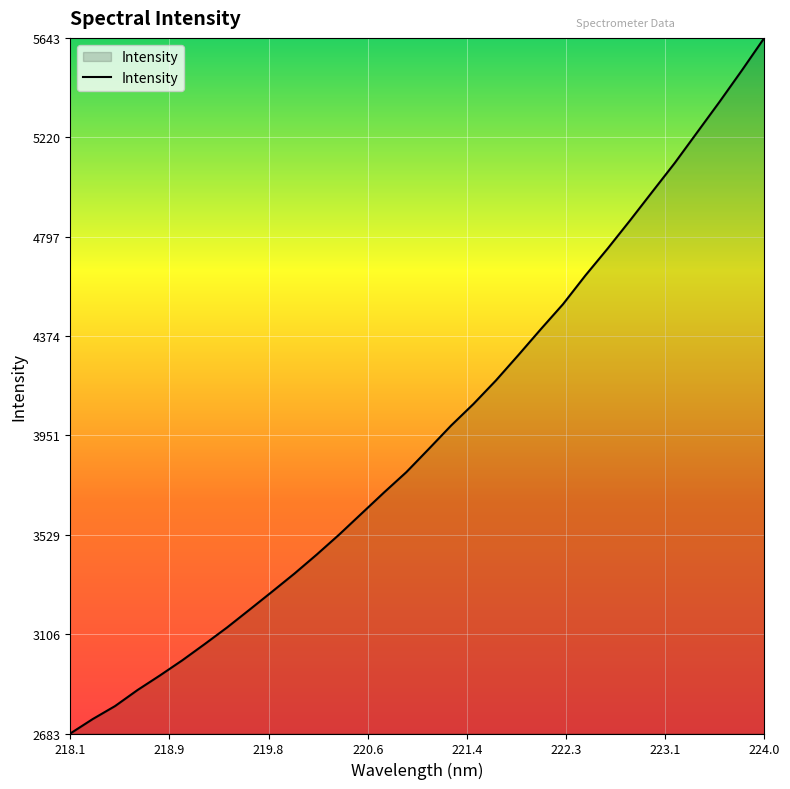

What is the maximum value shown in the chart?

5642.7